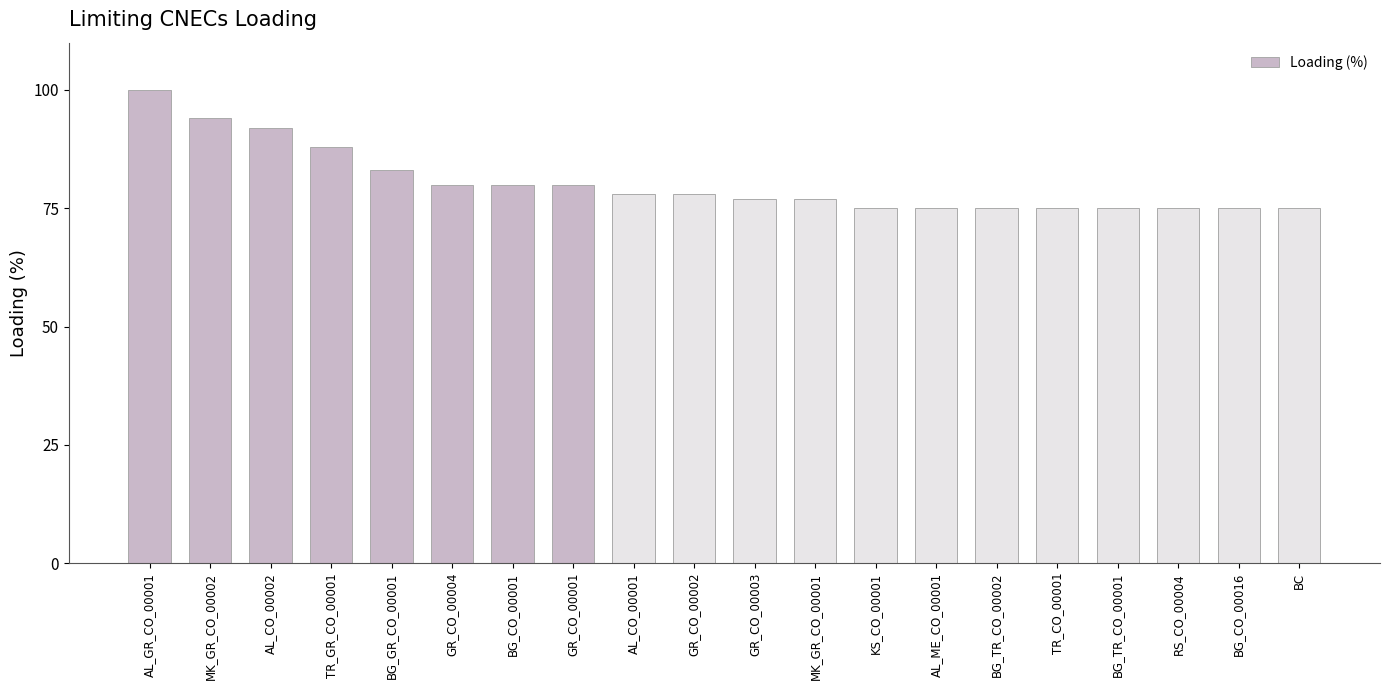

True or false: the data shows 27 at AL_CO_00001.

False